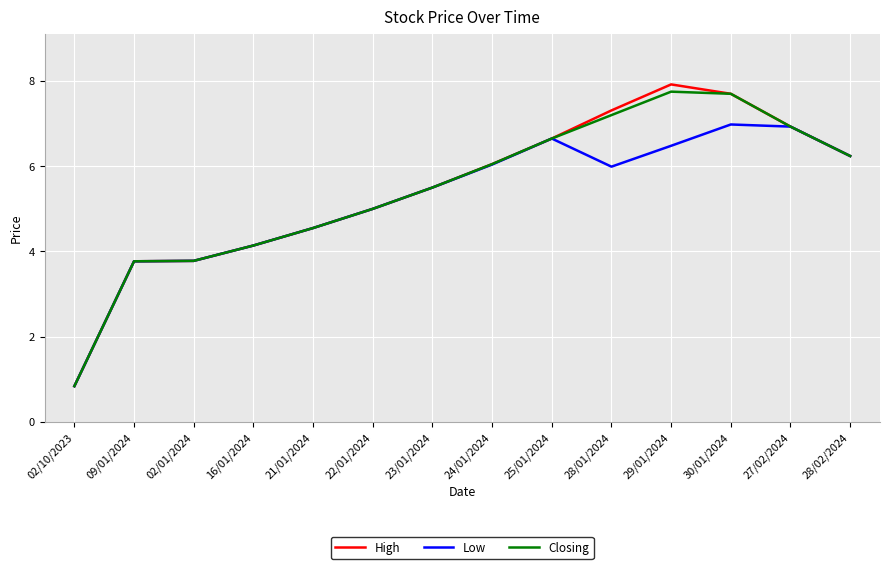

Is the value of Low at 30/01/2024 greater than the value of Closing at 29/01/2024?

No